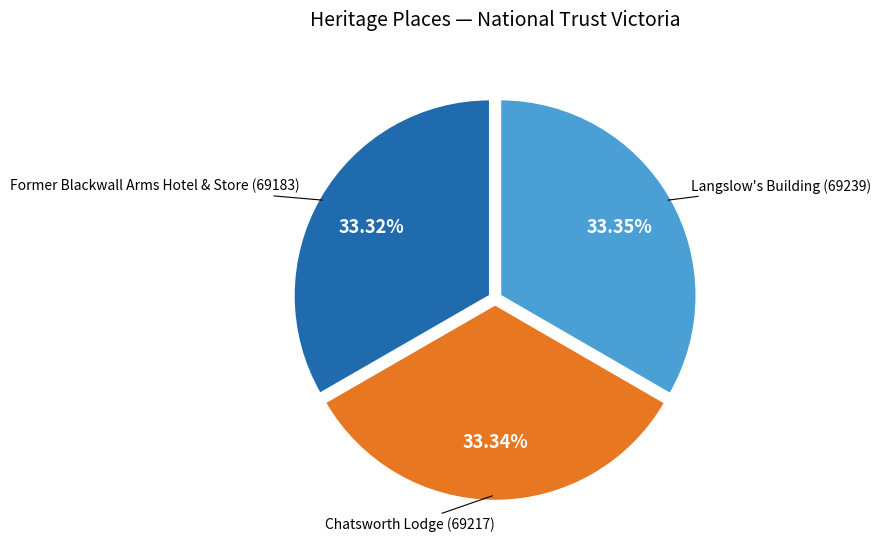

Do Former Blackwall Arms Hotel & Store and Langslow's Building together represent more than half of the pie?

Yes